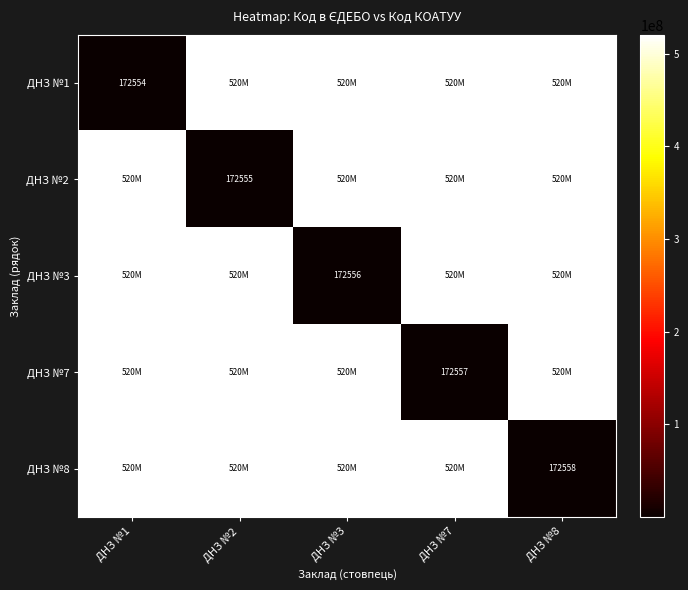

Is it true that ДНЗ №3 equals 172556 at ДНЗ №3?

True